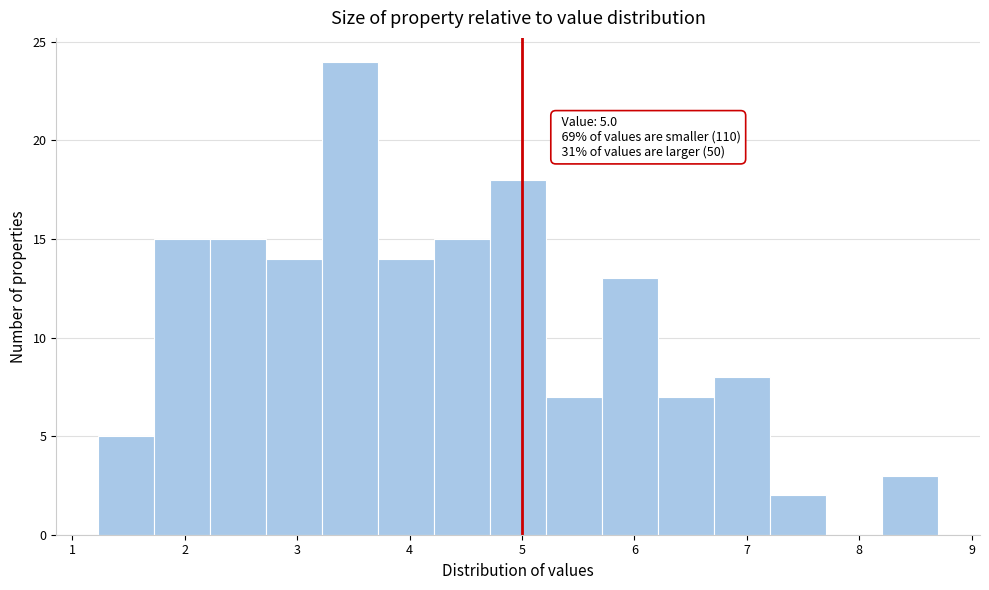

Which range on the x-axis has the tallest bar?

3.2 to 3.7